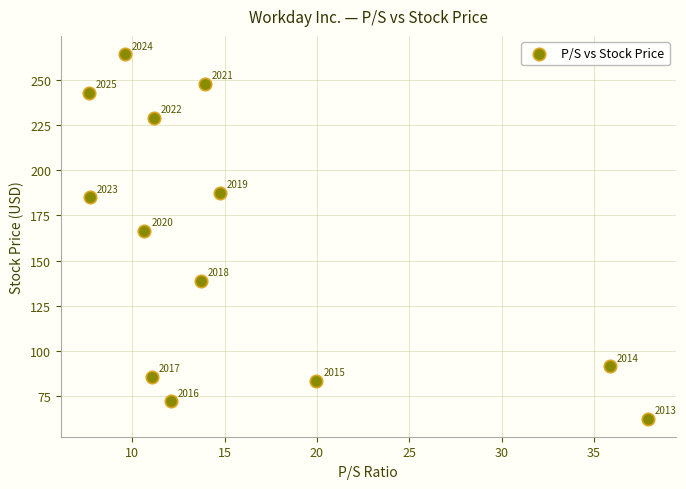

What Y value in the scatter plot is closest to 163?

166.6